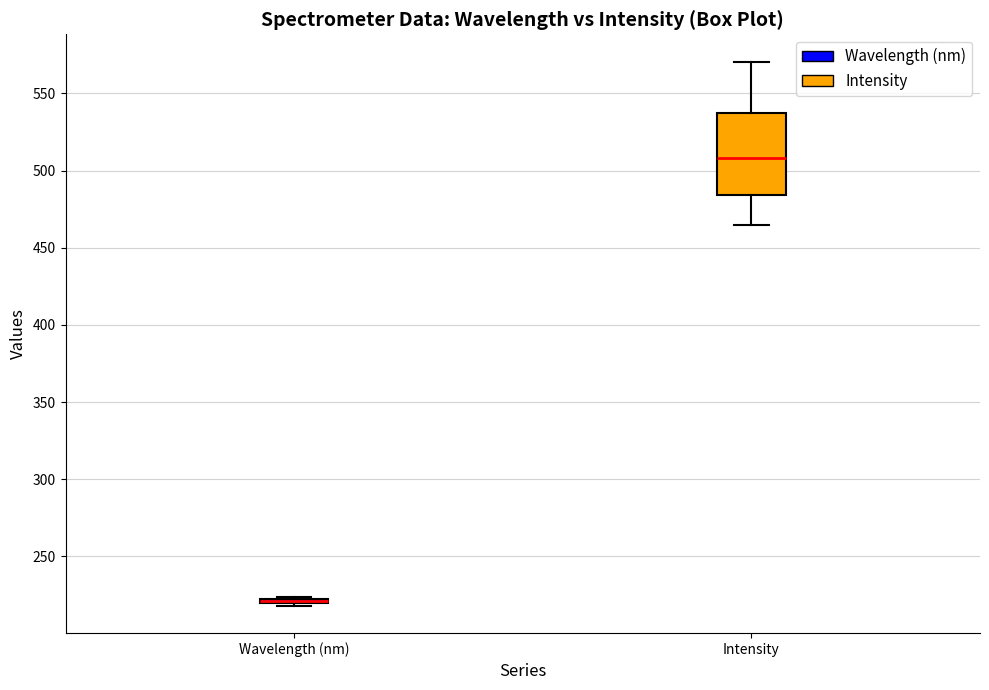

Where is the lower edge of the box for Wavelength (nm) on the y-axis? The values are not printed on the chart, so give them approximately, as read against the axis.

220